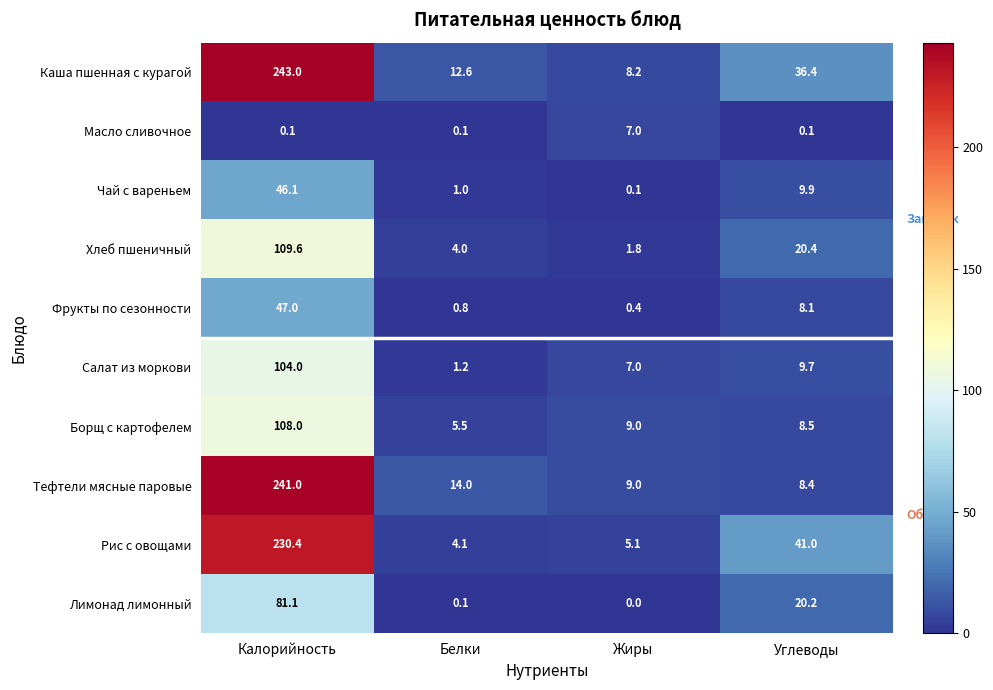

What is the difference between the Рис с овощами values at Белки and Калорийность?

226.3